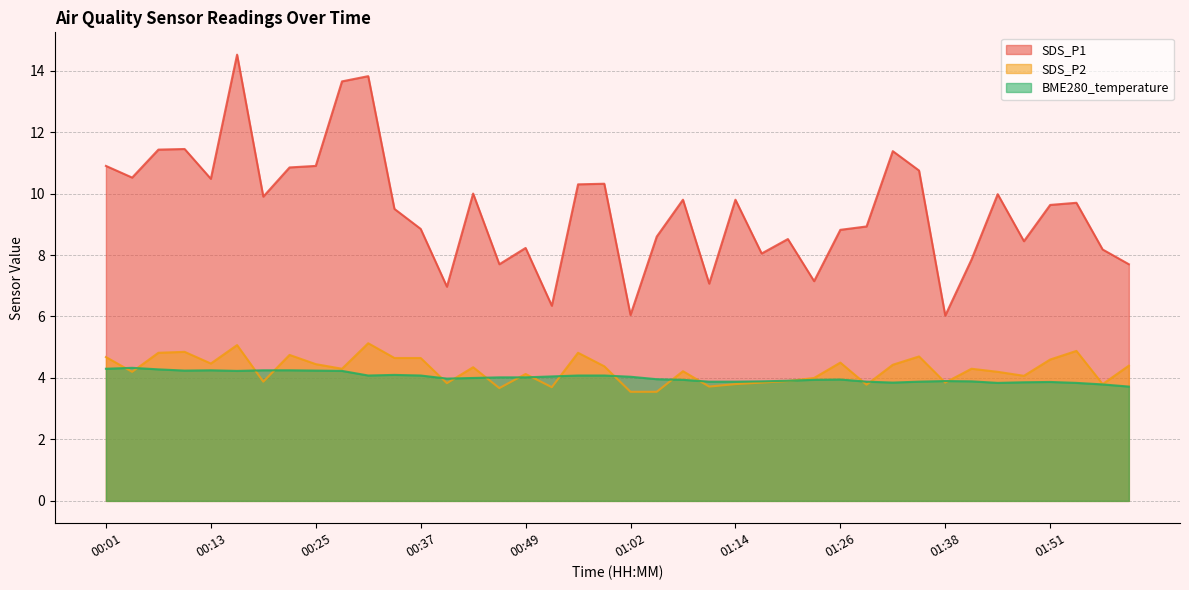

Which category has the highest value across all series?

00:16